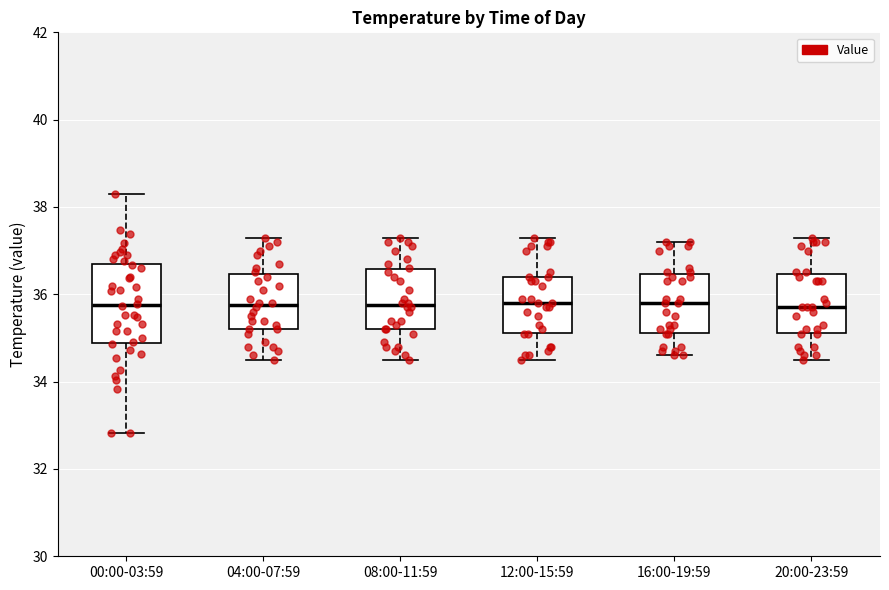

Reading left to right, read every box against the y-axis: the position of its median line, the range the box covers, and the ends of its whiskers. The values are not printed on the chart, so give them approximately, as read against the axis.

00:00-03:59: median 35.8, box 34.8 to 36.6, whiskers 32.8 to 38.4
04:00-07:59: median 35.8, box 35.2 to 36.4, whiskers 34.6 to 37.4
08:00-11:59: median 35.8, box 35.2 to 36.6, whiskers 34.6 to 37.4
12:00-15:59: median 35.8, box 35.2 to 36.4, whiskers 34.6 to 37.4
16:00-19:59: median 35.8, box 35.2 to 36.4, whiskers 34.6 to 37.2
20:00-23:59: median 35.8, box 35.2 to 36.4, whiskers 34.6 to 37.4